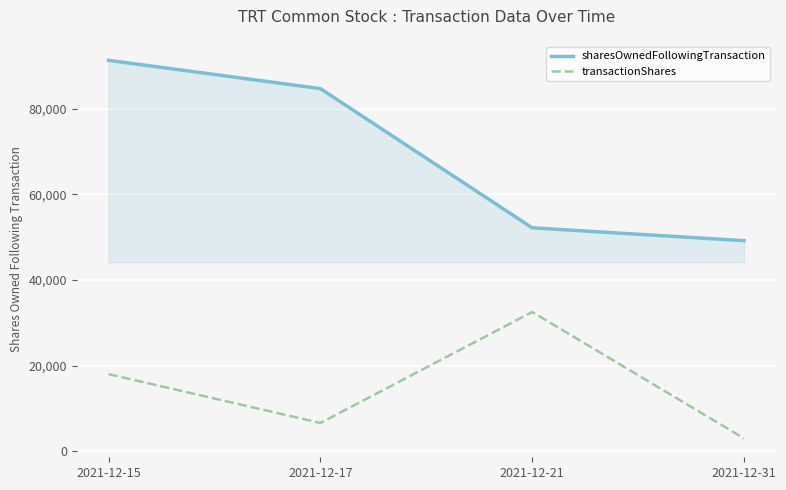

At which label does transactionShares reach its peak?

2021-12-21